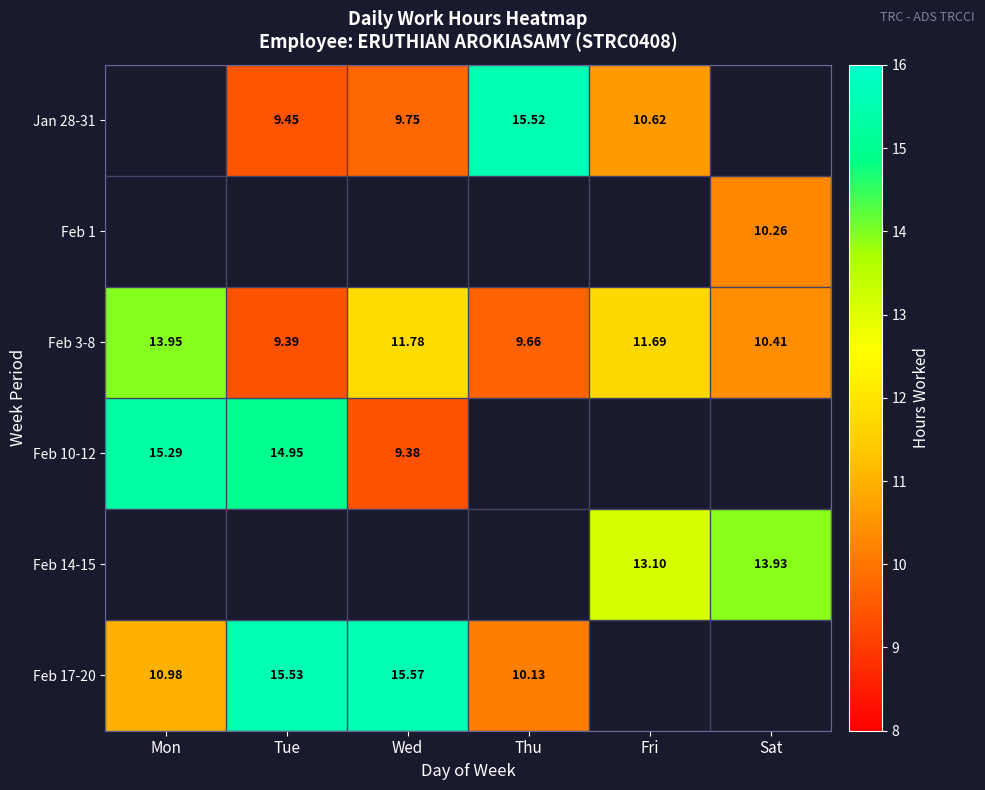

How many values in the Feb 3-8 series are below 11?

3